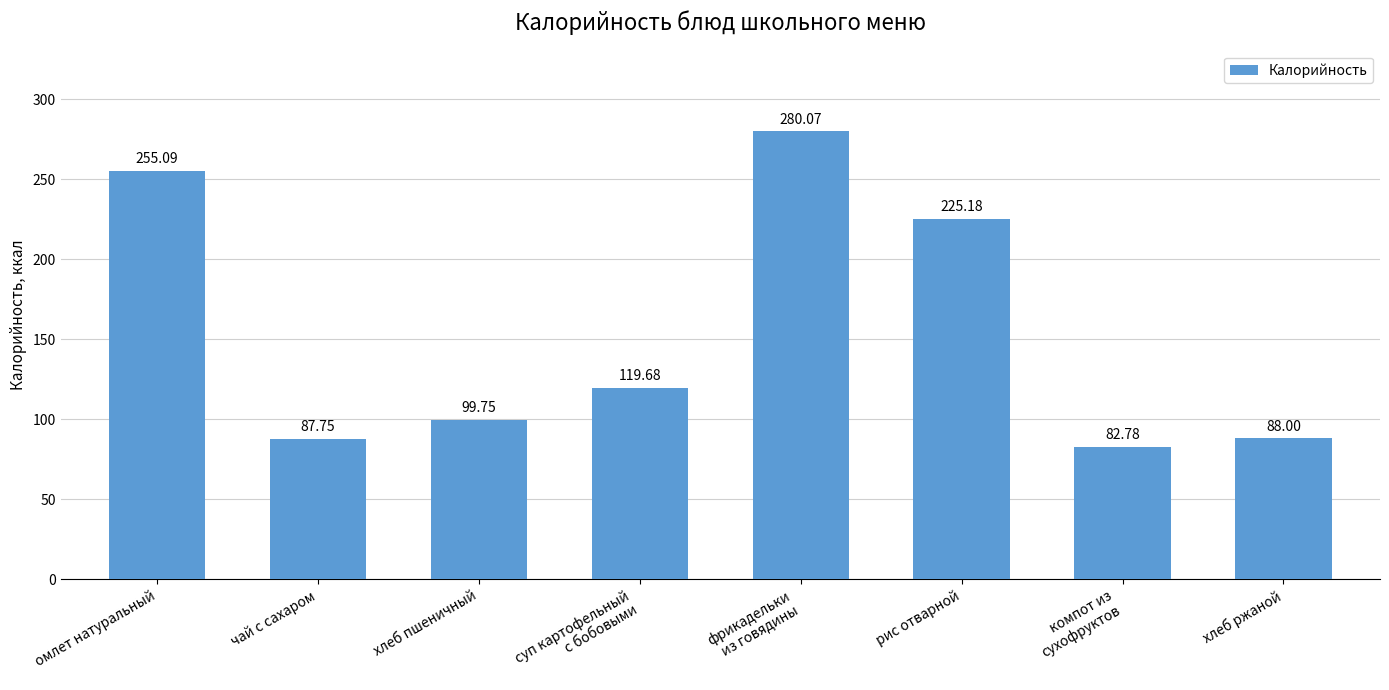

Which label corresponds to the smallest value in the chart?

компот из
сухофруктов